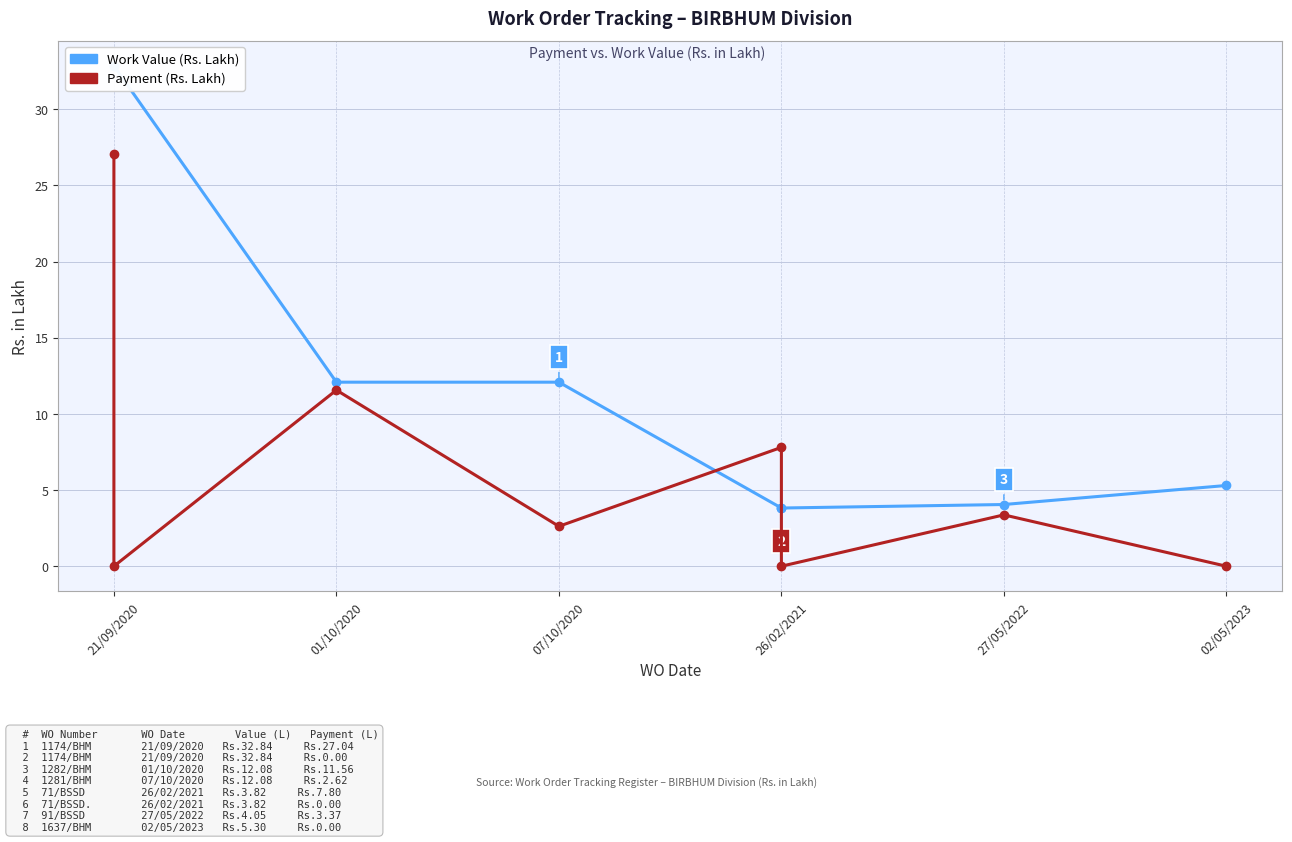

How many data points in Work Value (Rs. Lakh) are above 12?

4